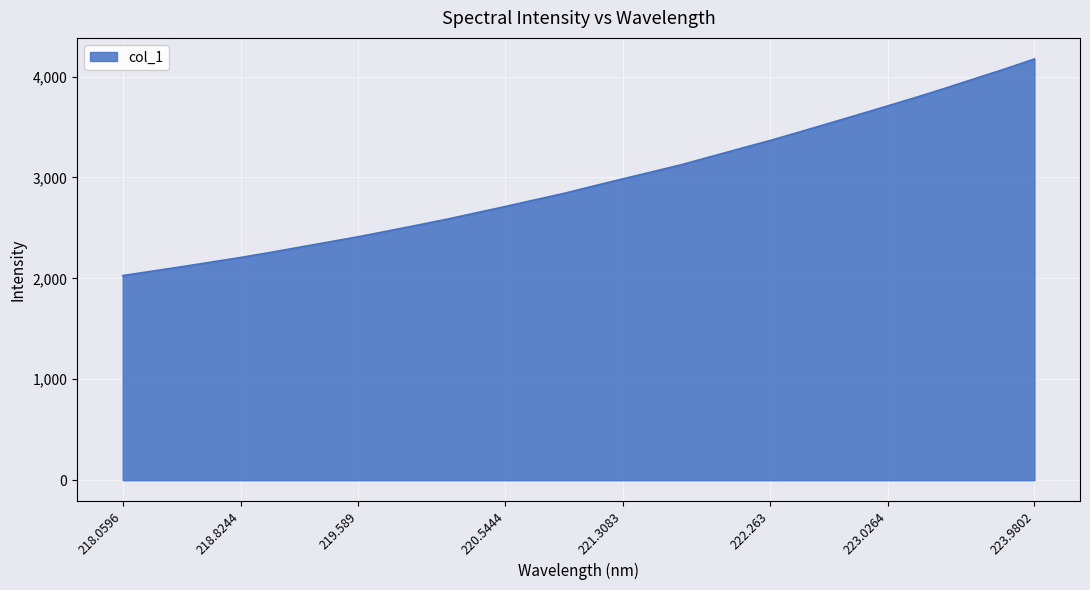

How many lines are shown in the chart?

1